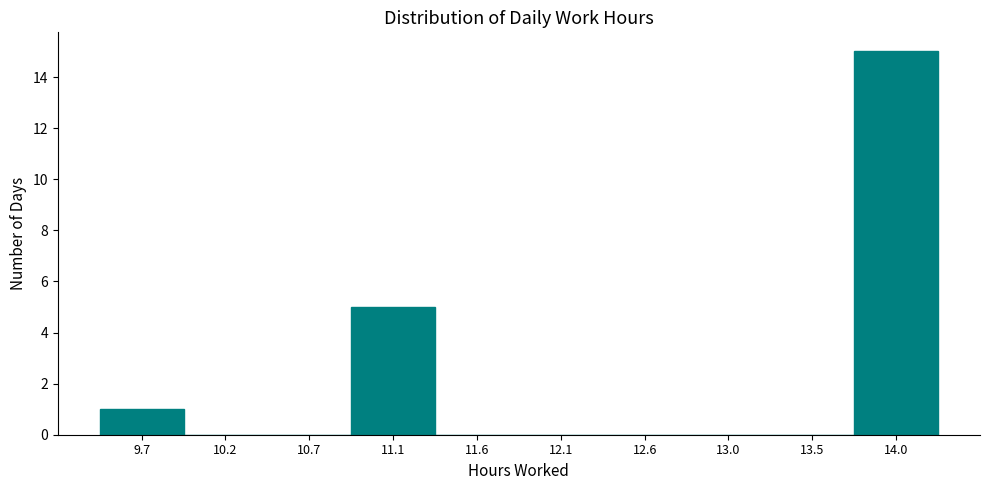

Reading left to right, list every bar in this chart as the range it spans on the x-axis followed by its height. Neither the bar edges nor the heights are printed on the chart, so give them approximately, as read against the axes.

9.50 to 9.95: 1
9.95 to 10.45: 0
10.45 to 10.90: 0
10.90 to 11.35: 5
11.35 to 11.85: 0
11.85 to 12.30: 0
12.30 to 12.80: 0
12.80 to 13.25: 0
13.25 to 13.75: 0
13.75 to 14.20: 15